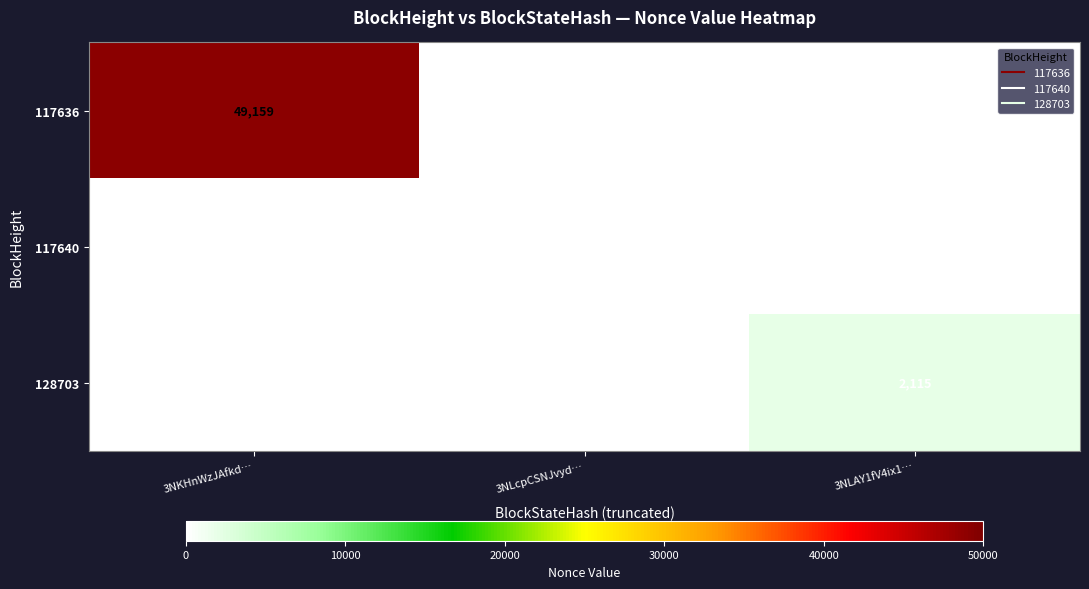

What is the highest value of the 117636 series?

49159